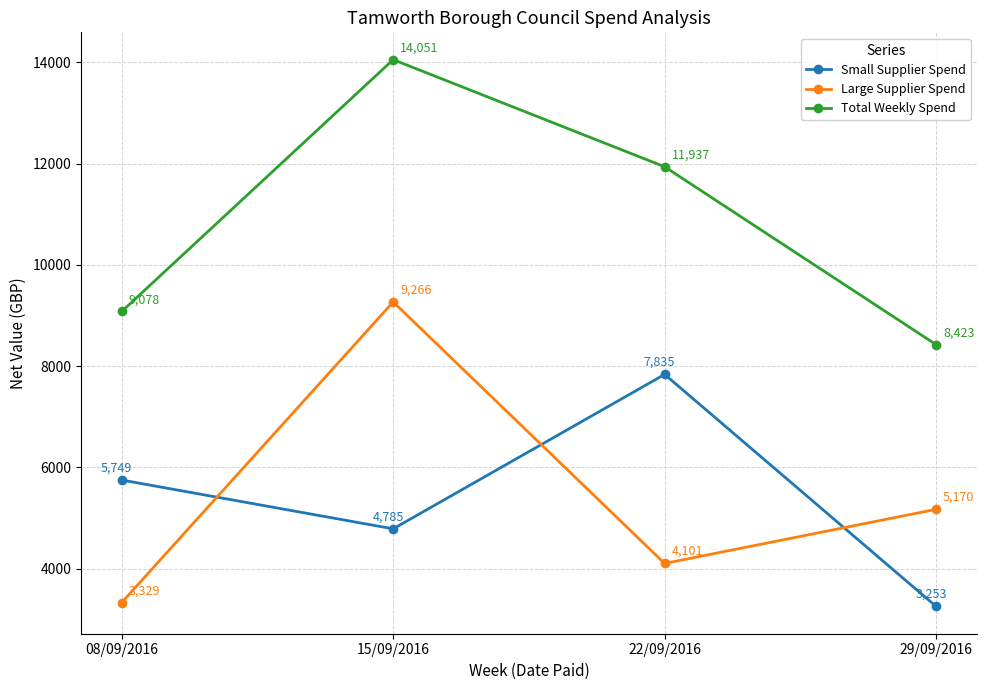

At which category is the sum across all series the highest?

15/09/2016